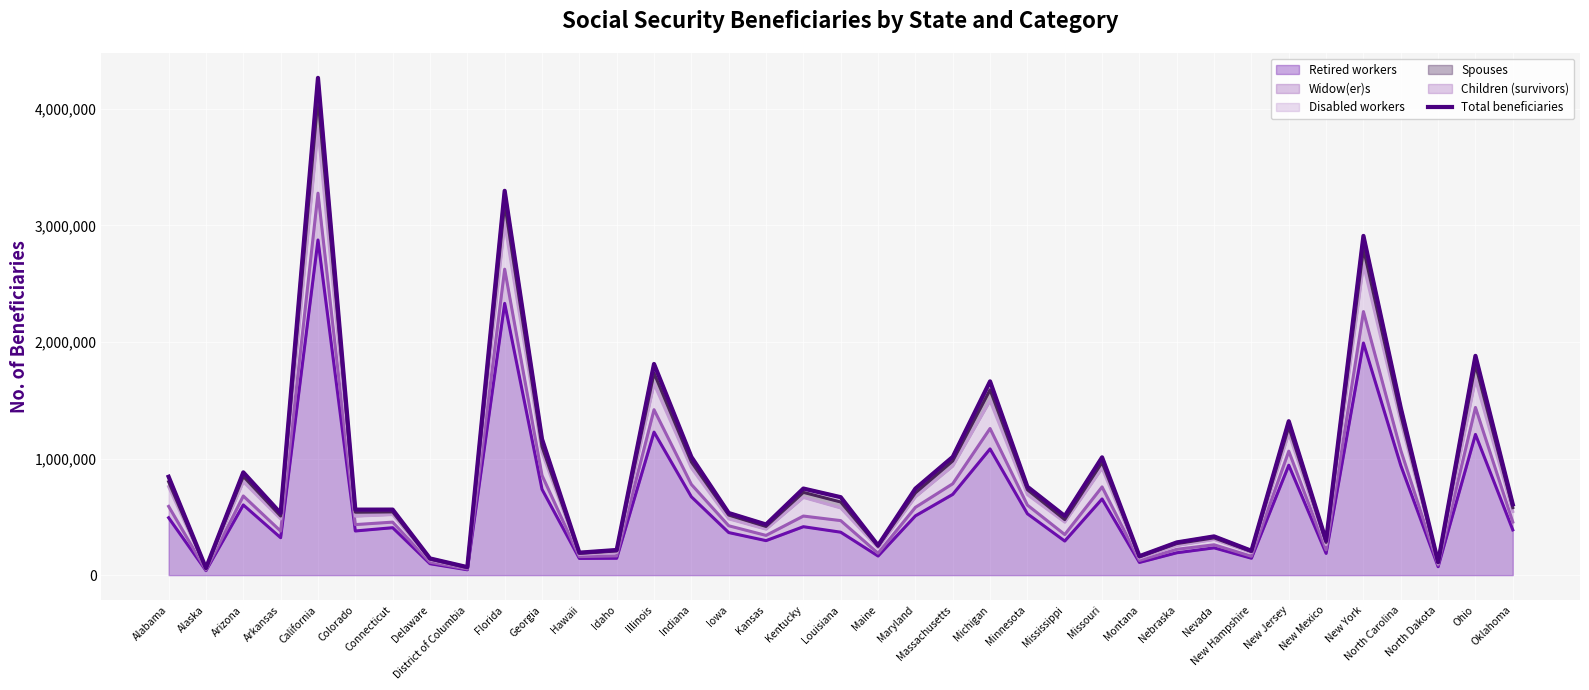

What is the smallest value displayed?

60821